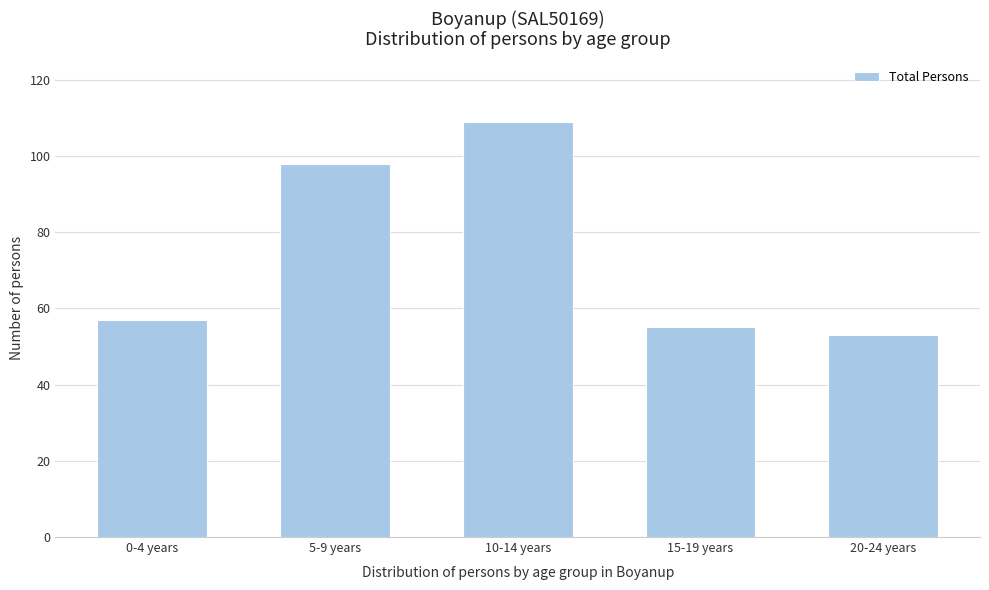

Reading left to right, list all the values displayed in this chart.

0-4 years=57	5-9 years=98	10-14 years=109	15-19 years=55	20-24 years=53